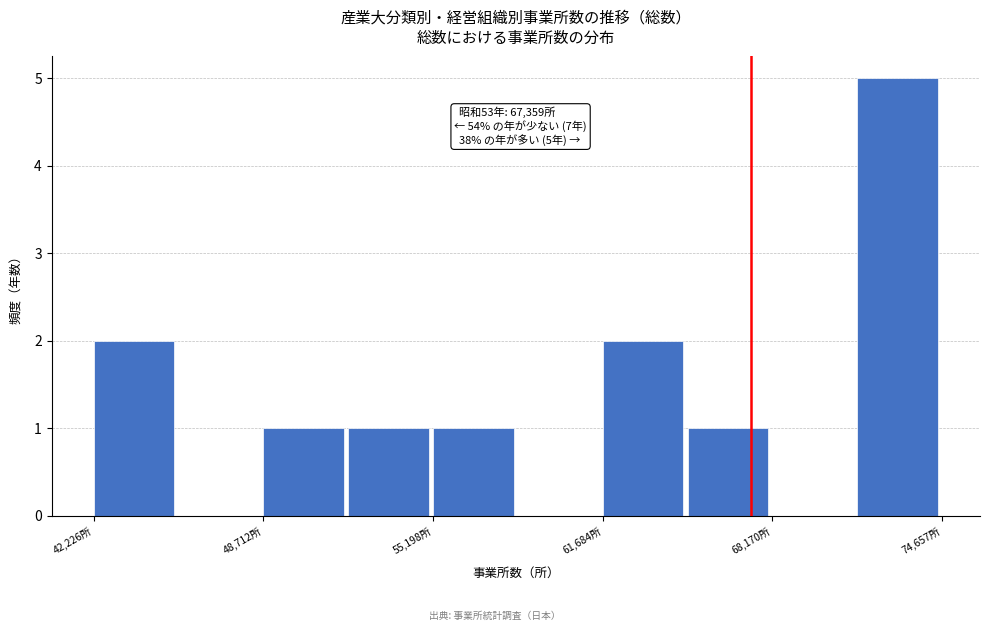

Around what value on the x-axis is the tallest bar? Give the approximate position of its centre, as read against the axis.

73000